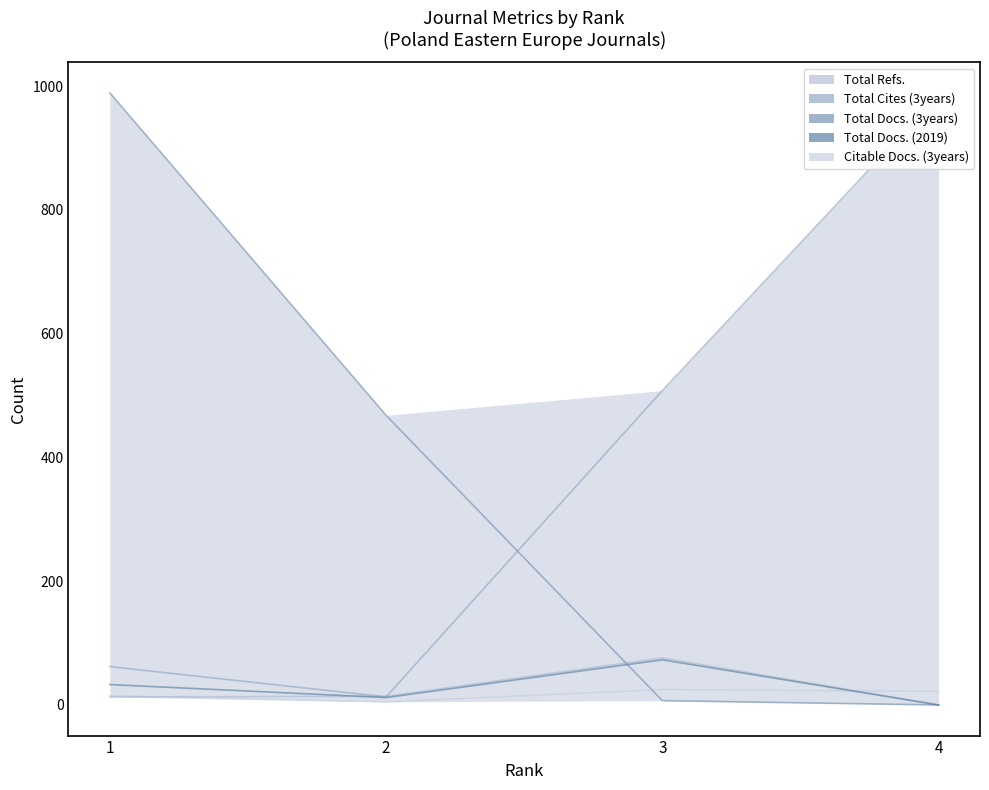

Does the chart display data point markers on the line(s)?

No